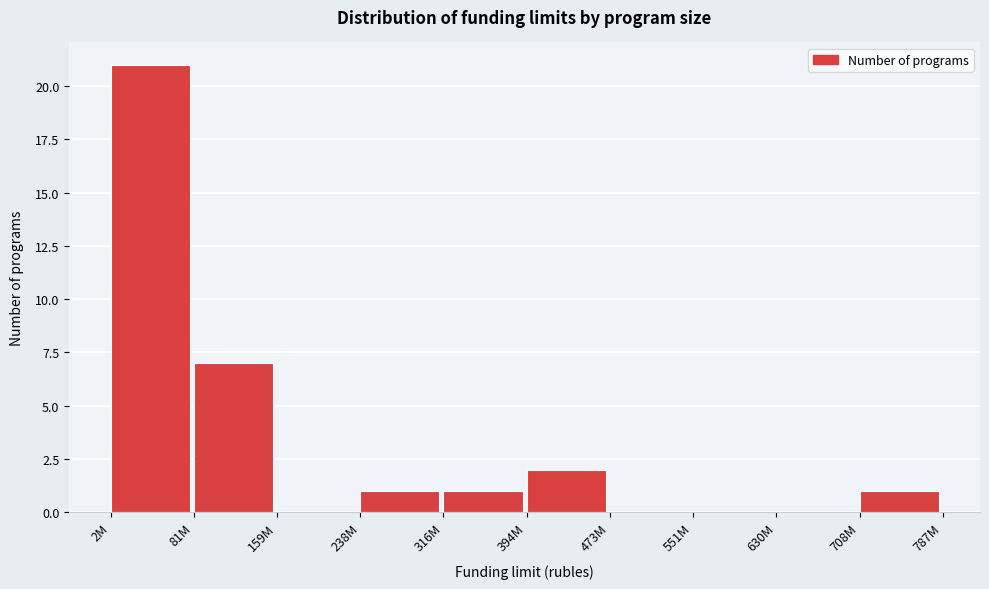

Reading left to right, what are all the values shown in this chart?

2M=21	81M=7	159M=0	238M=1	316M=1	394M=2	473M=0	551M=0	630M=0	708M=1